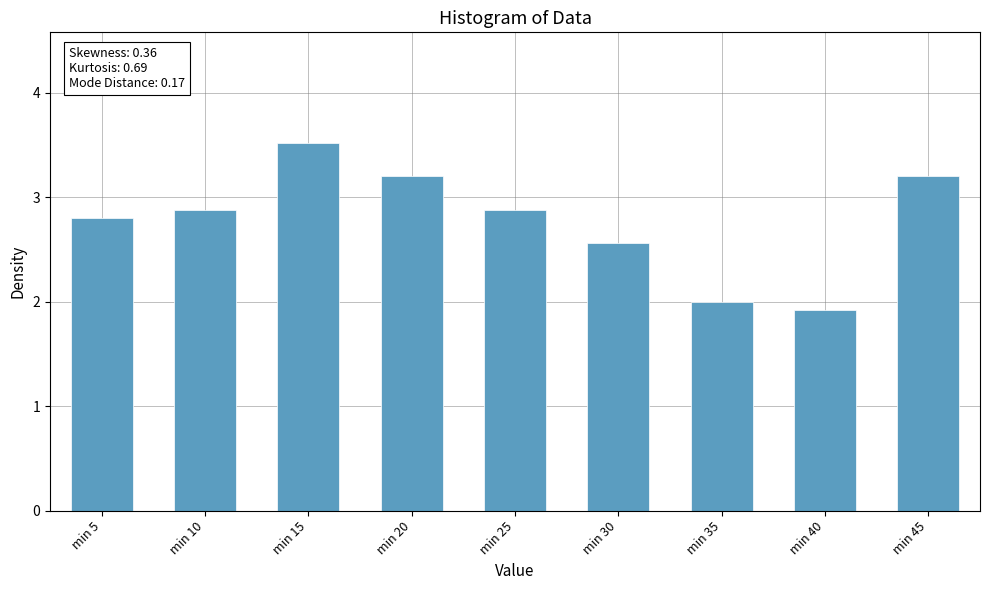

What value does the data have at min 40?

1.9